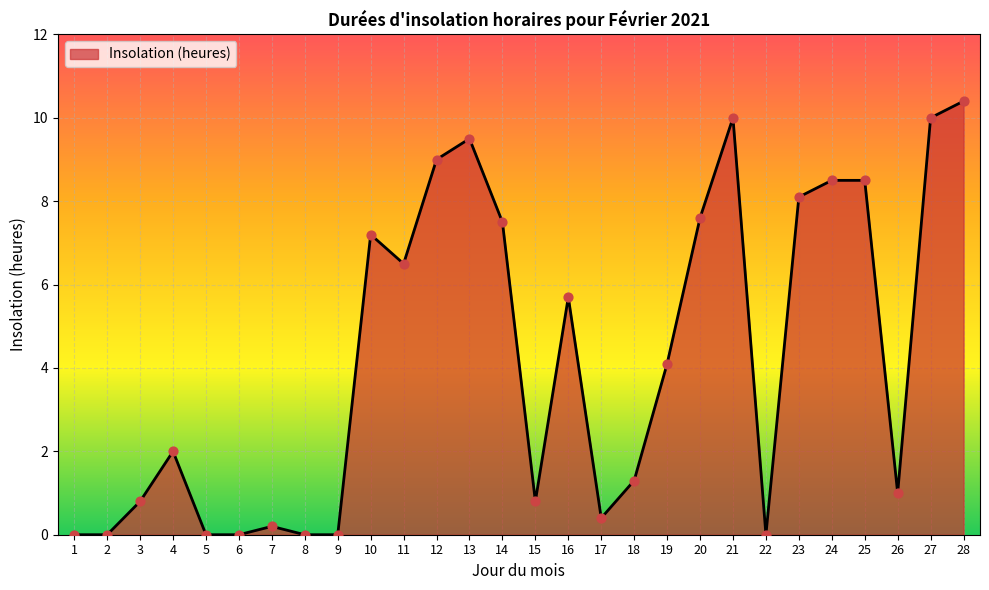

Approximately how many times larger is the value at 15 compared to 18?

0.6